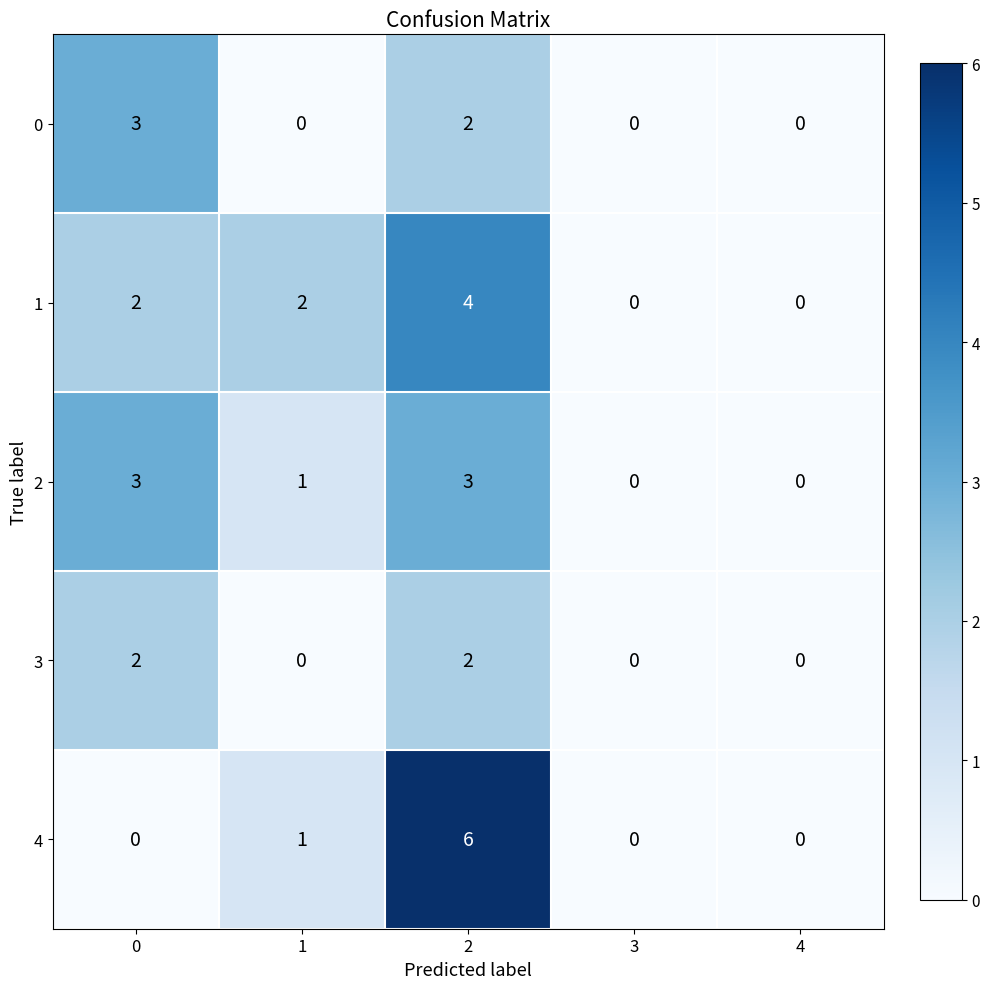

At which category is the sum across all series the highest?

2